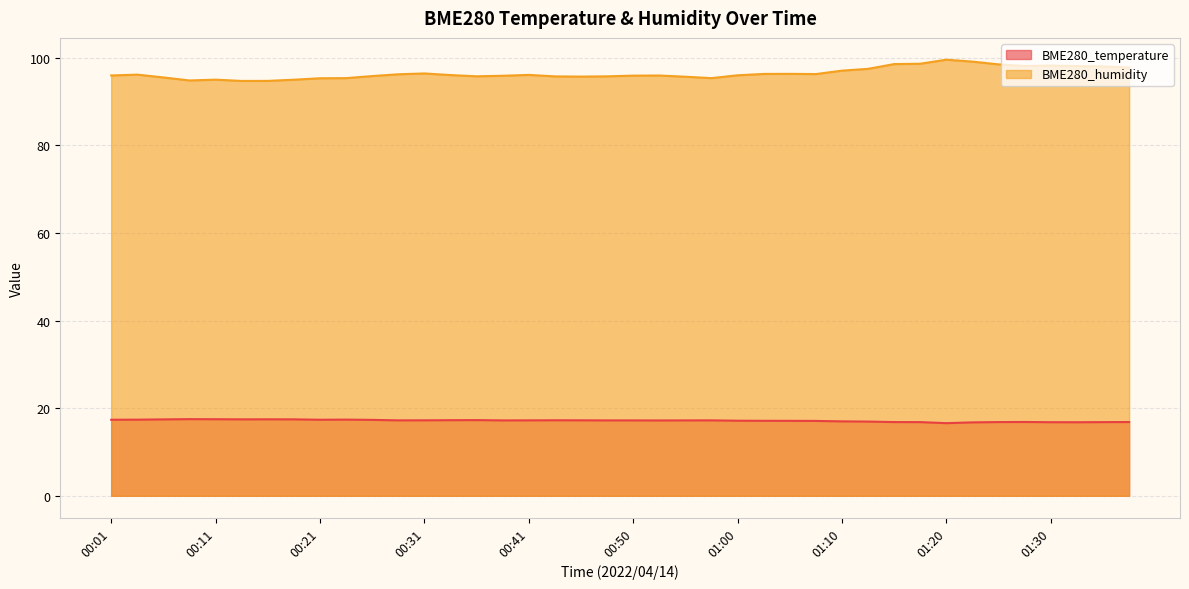

What is the difference between the highest and lowest values at 00:53?

78.8